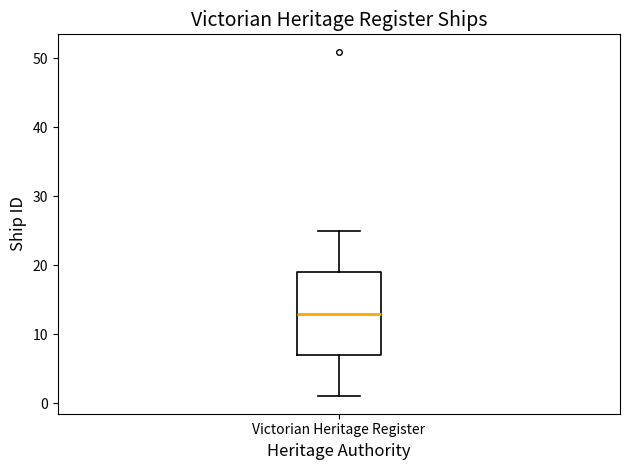

Where is the upper edge of the box for Victorian Heritage Register on the y-axis? The values are not printed on the chart, so give them approximately, as read against the axis.

19